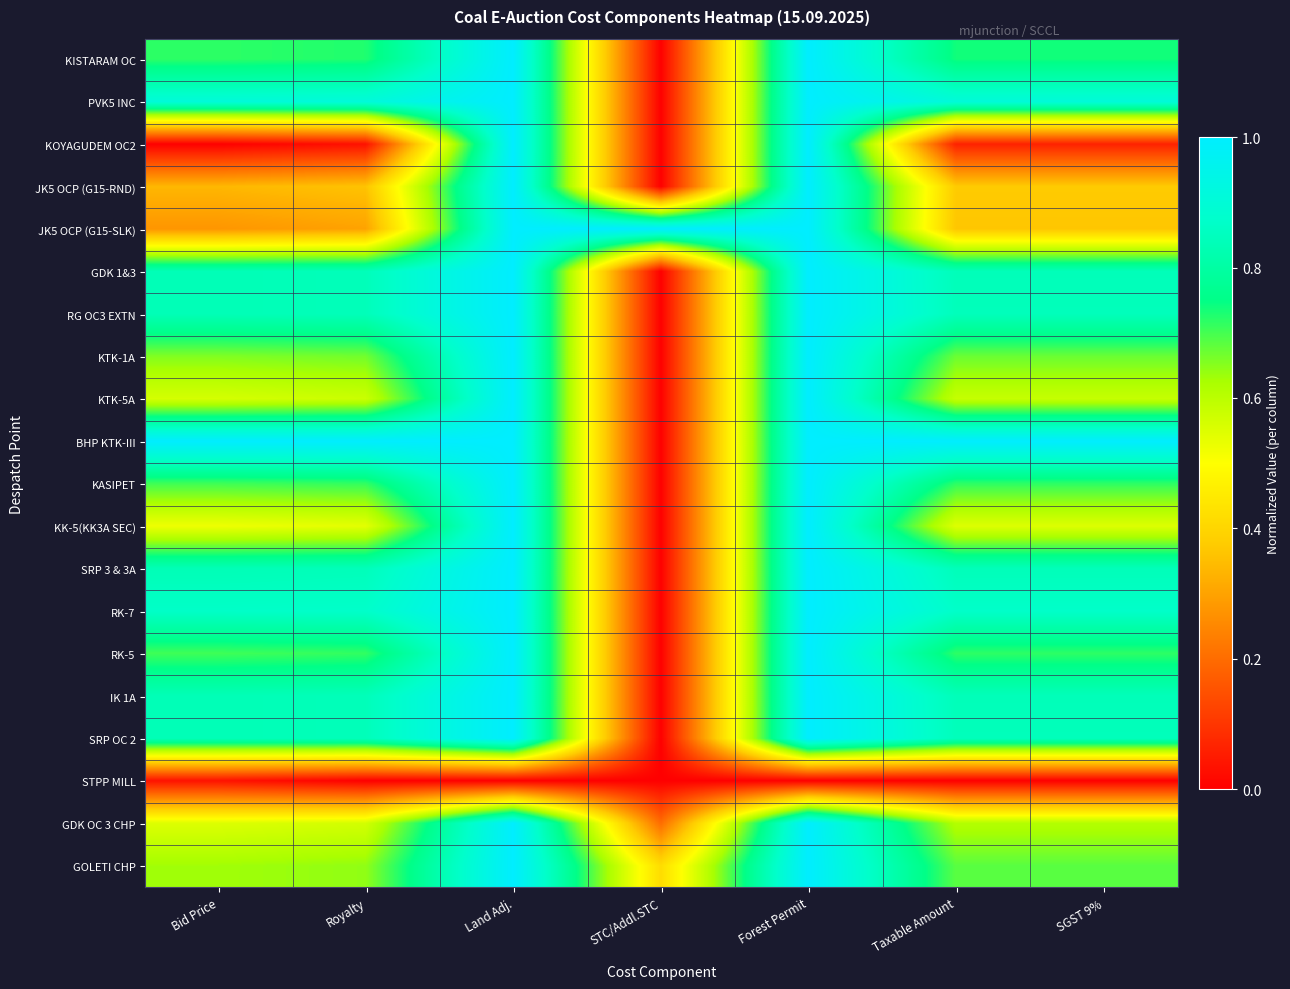

Count the number of categories in the chart.

7